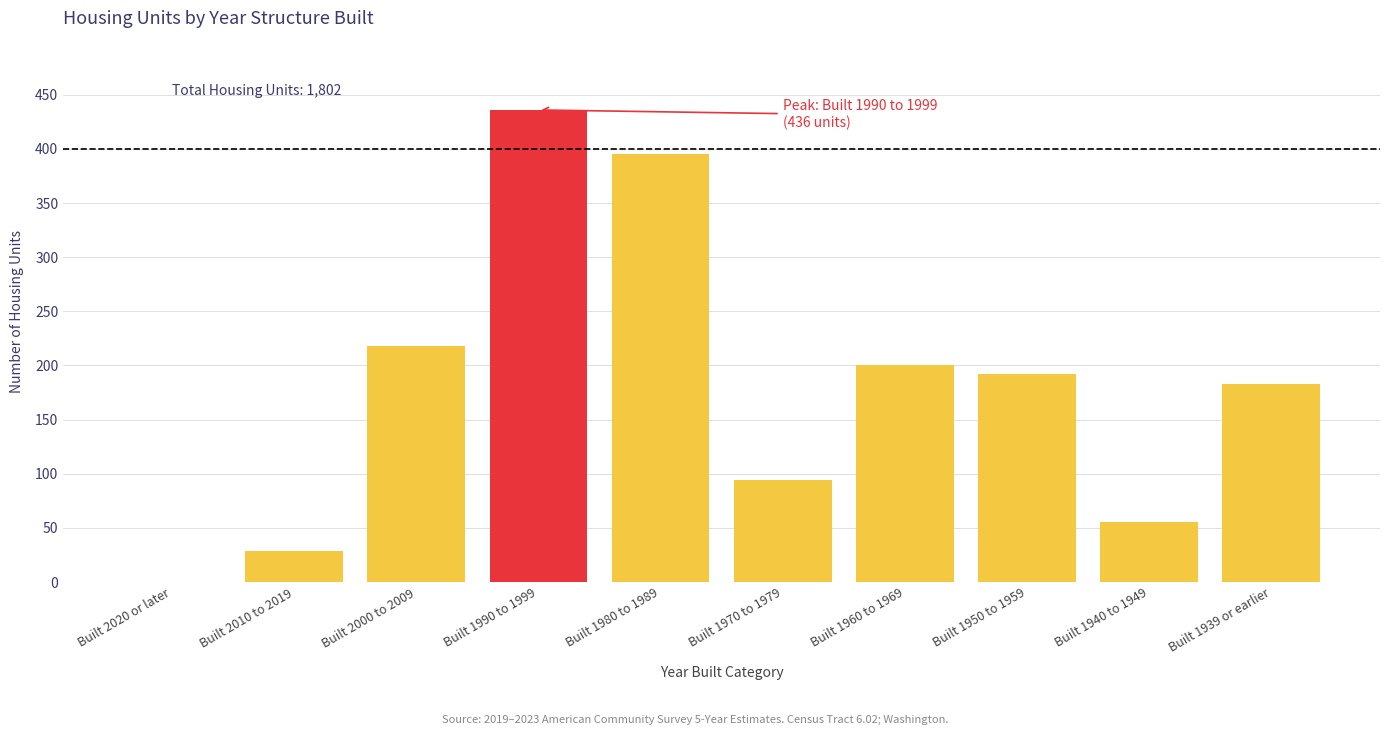

Reading right to left, list all the values displayed in this chart.

Built 1939 or earlier=183	Built 1940 to 1949=55	Built 1950 to 1959=192	Built 1960 to 1969=200	Built 1970 to 1979=94	Built 1980 to 1989=395	Built 1990 to 1999=436	Built 2000 to 2009=218	Built 2010 to 2019=29	Built 2020 or later=0